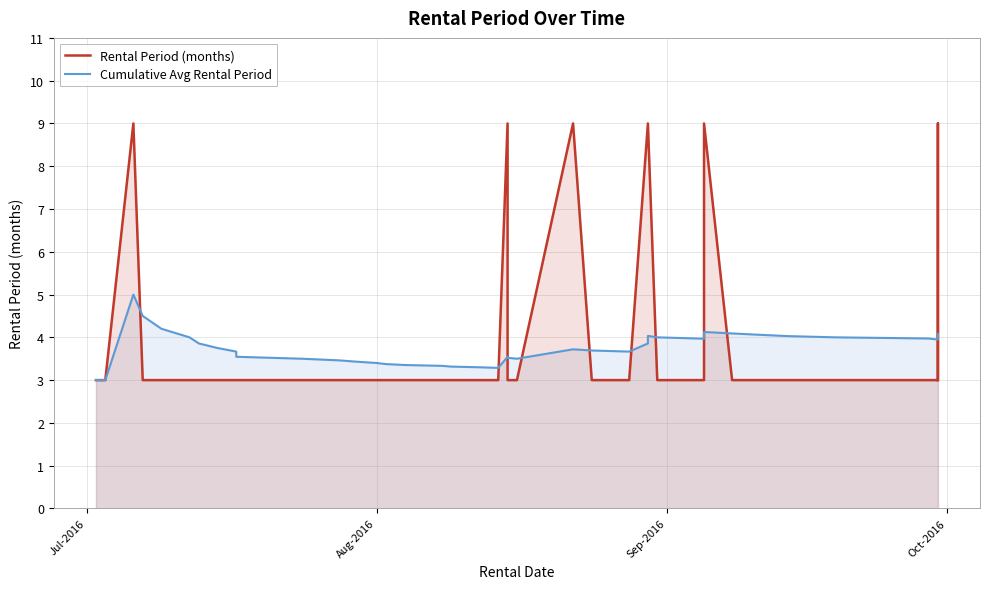

Reading left to right, transcribe all the data shown in this chart.

Rental Period (months): 3.0	3.0	9.0	3.0	3.0	3.0	3.0	3.0	3.0	3.0	3.0	3.0	3.0	3.0	3.0	3.0	3.0	3.0	3.0	3.0	3.0	9.0	3.0	3.0	9.0	3.0	3.0	9.0	9.0	3.0	3.0	9.0	3.0	3.0	3.0	3.0	3.0	3.0	9.0	3.0
Cumulative Avg Rental Period: 3.0	3.0	5.0	4.5	4.2	4.0	3.9	3.8	3.7	3.6	3.5	3.5	3.5	3.4	3.4	3.4	3.4	3.3	3.3	3.3	3.3	3.5	3.5	3.5	3.7	3.7	3.7	3.9	4.0	4.0	4.0	4.1	4.1	4.1	4.0	4.0	4.0	3.9	4.1	4.0